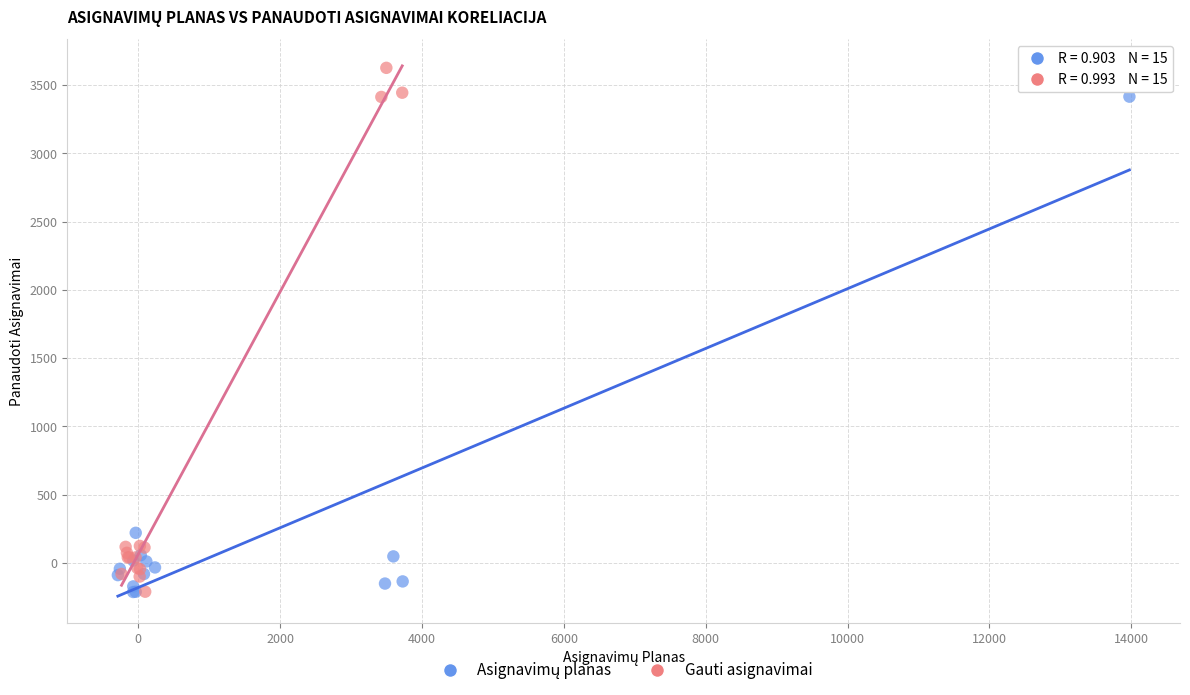

Which series has the widest spread of Y values?

Gauti asignavimai